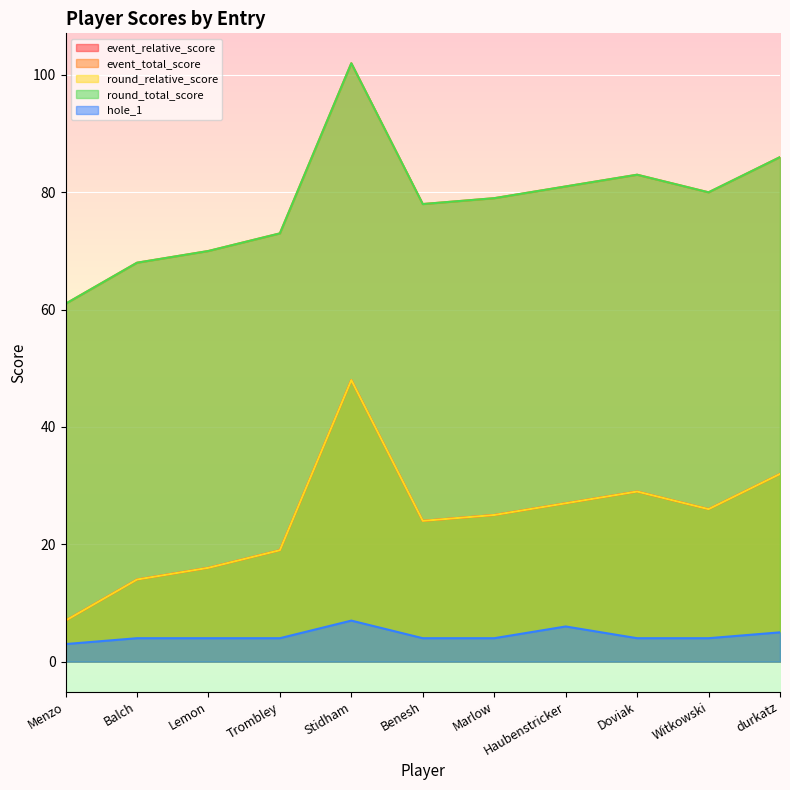

Reading left to right, list all the values displayed in this chart.

event_relative_score: Menzo=7	Balch=14	Lemon=16	Trombley=19	Stidham=48	Benesh=24	Marlow=25	Haubenstricker=27	Doviak=29	Witkowski=26	durkatz=32
event_total_score: Menzo=61	Balch=68	Lemon=70	Trombley=73	Stidham=102	Benesh=78	Marlow=79	Haubenstricker=81	Doviak=83	Witkowski=80	durkatz=86
round_relative_score: Menzo=7	Balch=14	Lemon=16	Trombley=19	Stidham=48	Benesh=24	Marlow=25	Haubenstricker=27	Doviak=29	Witkowski=26	durkatz=32
round_total_score: Menzo=61	Balch=68	Lemon=70	Trombley=73	Stidham=102	Benesh=78	Marlow=79	Haubenstricker=81	Doviak=83	Witkowski=80	durkatz=86
hole_1: Menzo=3	Balch=4	Lemon=4	Trombley=4	Stidham=7	Benesh=4	Marlow=4	Haubenstricker=6	Doviak=4	Witkowski=4	durkatz=5